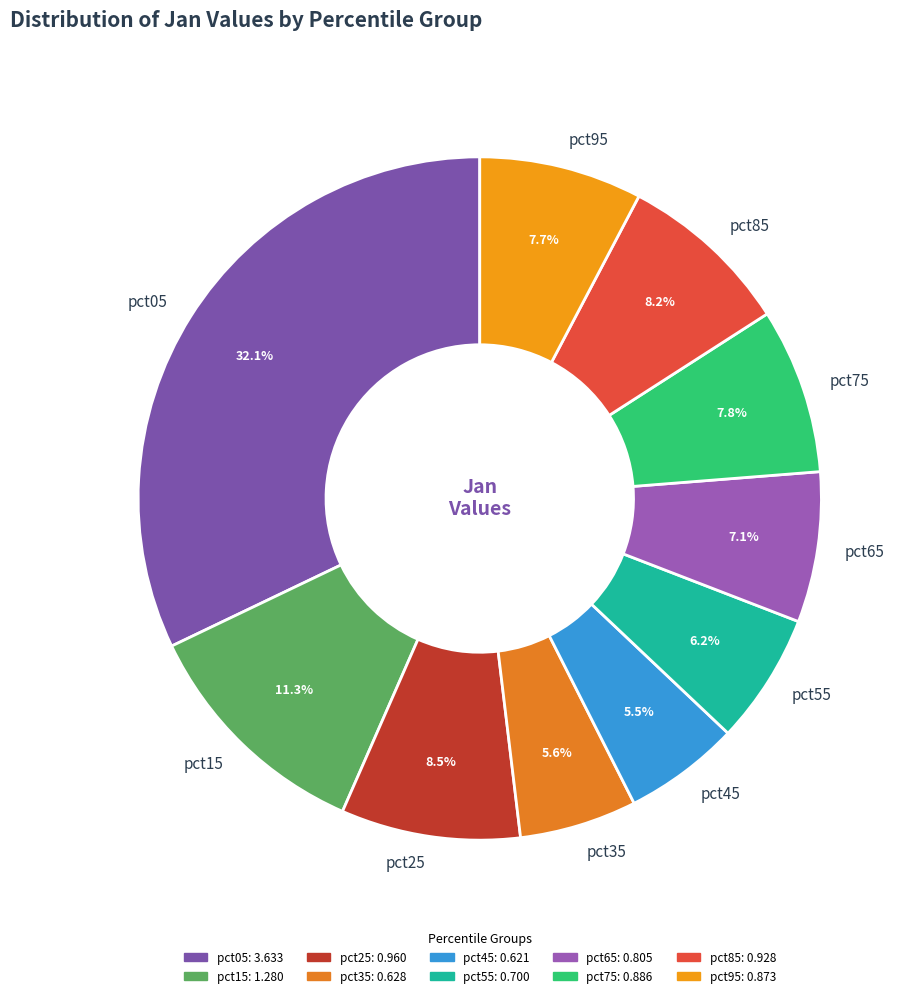

How many slices are in this pie chart?

10